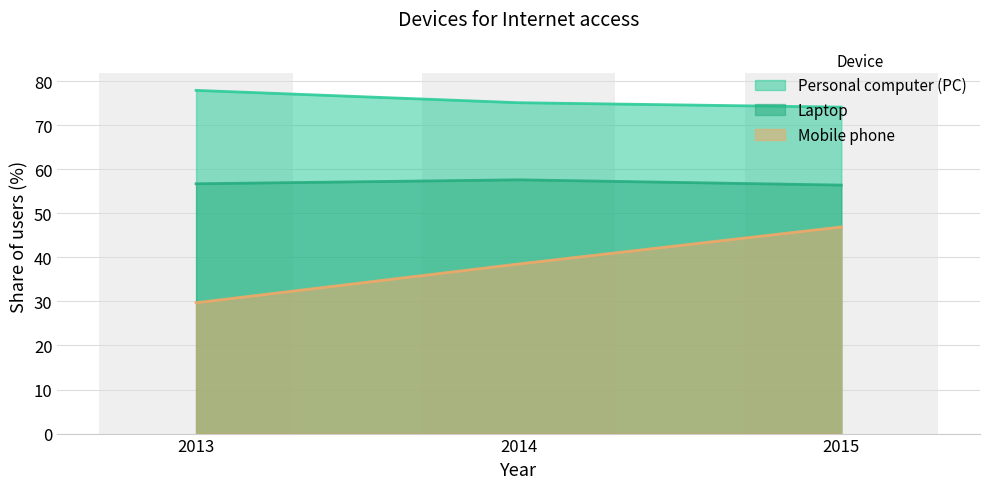

At how many categories does at least one series exceed 49?

3